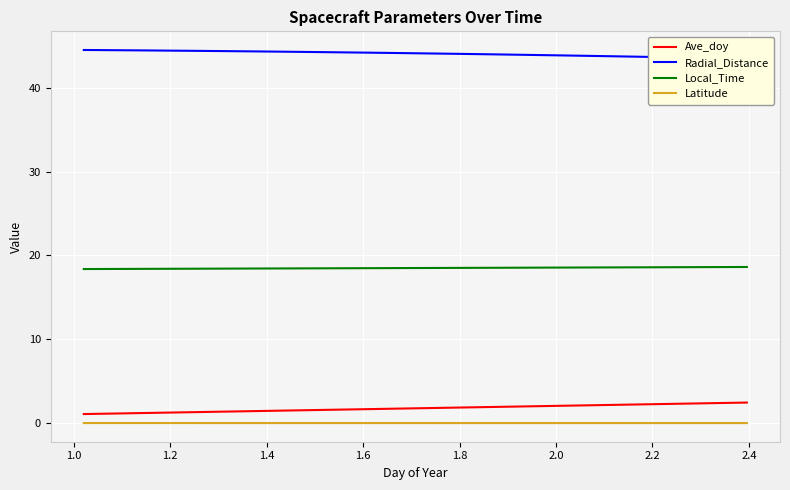

What is the minimum value for Local_Time?

18.4